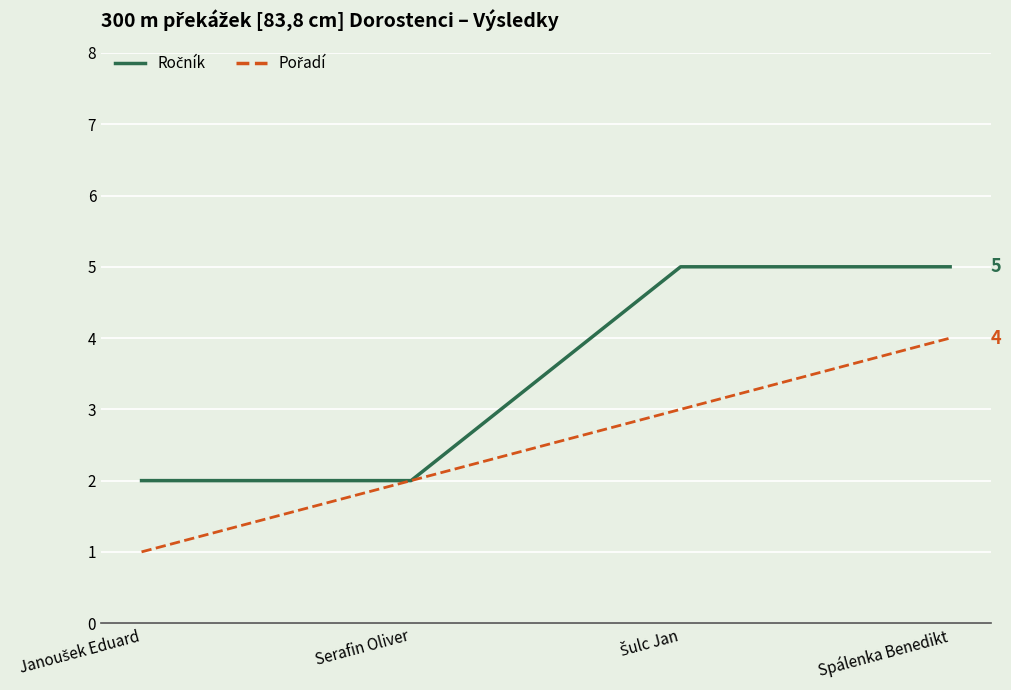

What is the greatest value displayed?

5